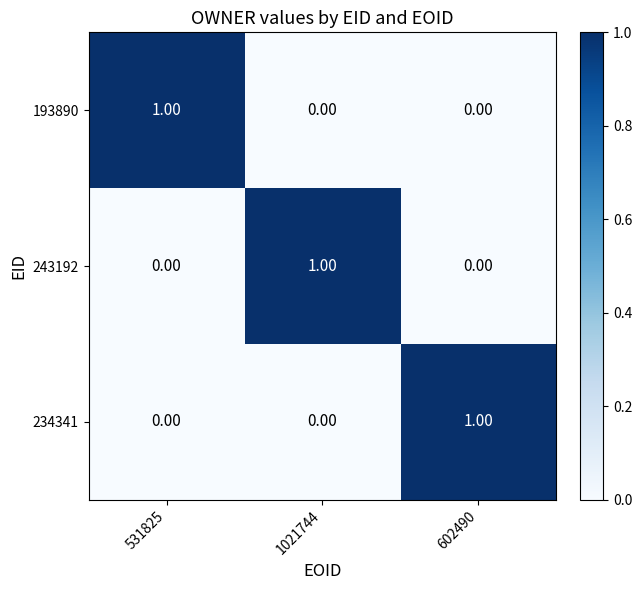

At how many categories does at least one series exceed 0?

3